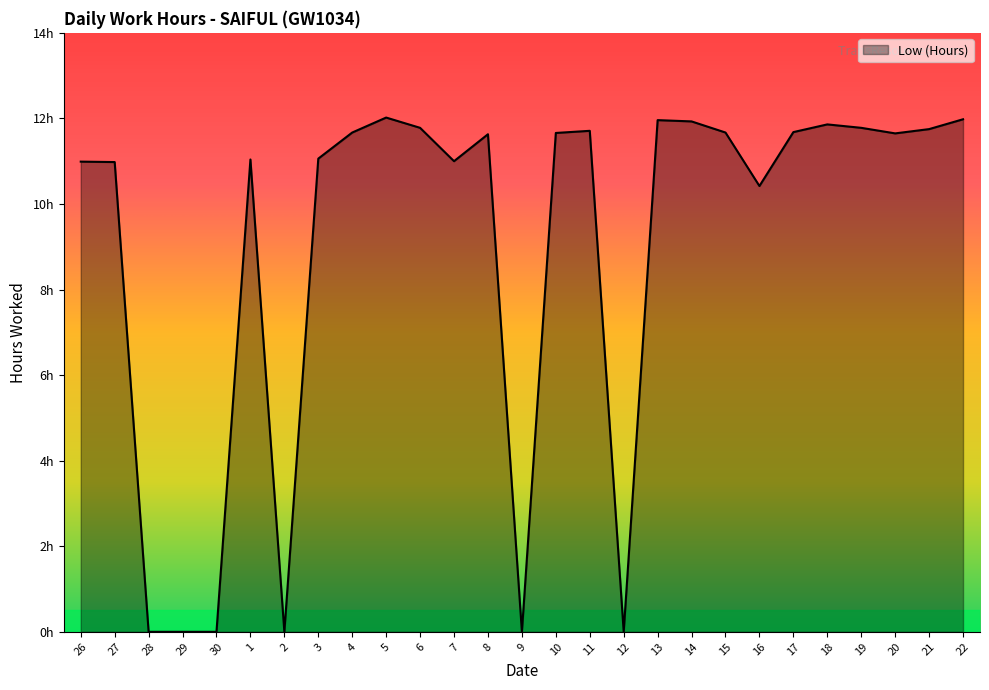

Reading left to right, list all the values displayed in this chart.

11.0	11.0	0.0	0.0	0.0	11.0	0.0	11.1	11.7	12.0	11.8	11.0	11.6	0.0	11.7	11.7	0.0	12.0	11.9	11.7	10.4	11.7	11.9	11.8	11.7	11.8	12.0